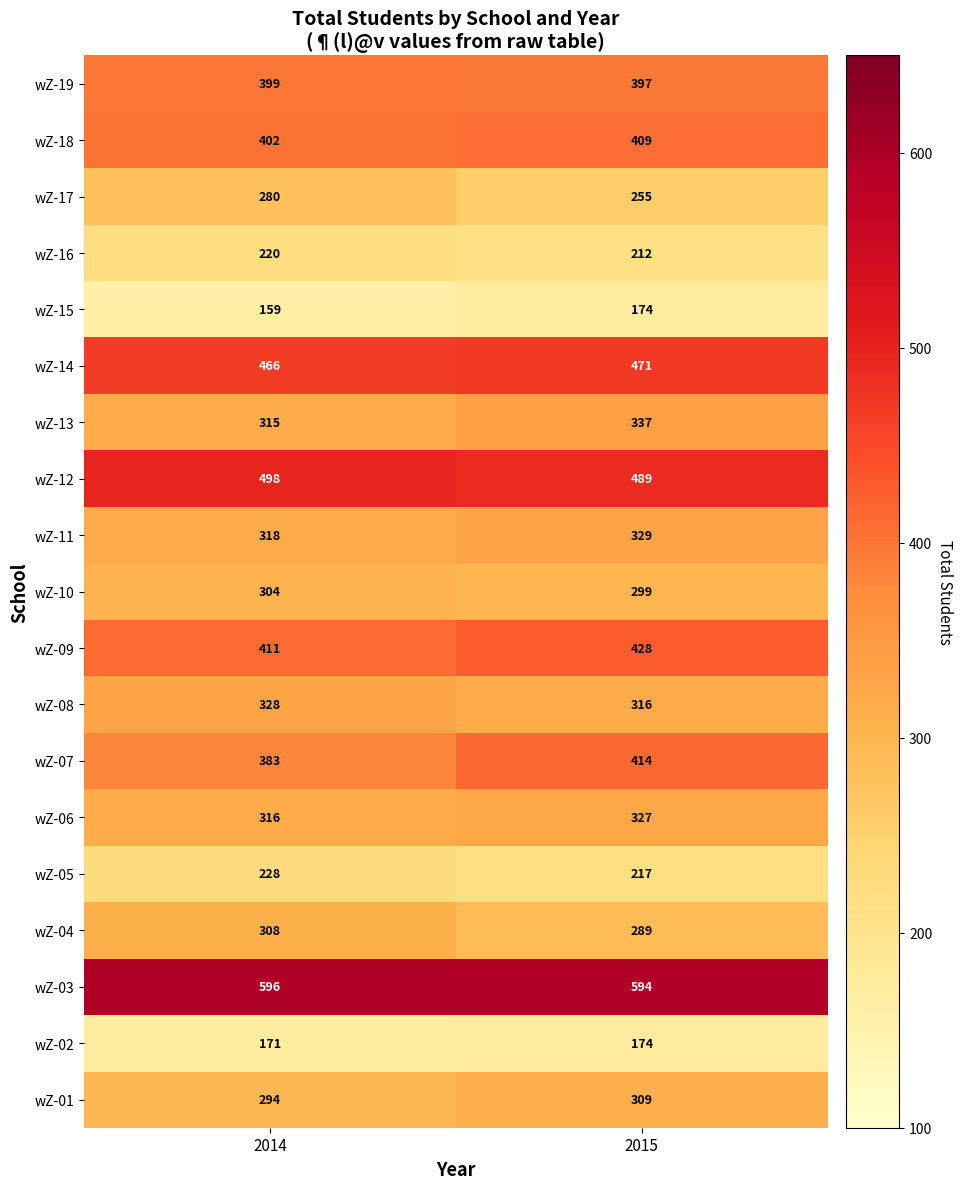

What is the spread (max minus min) of values at 2015?

420